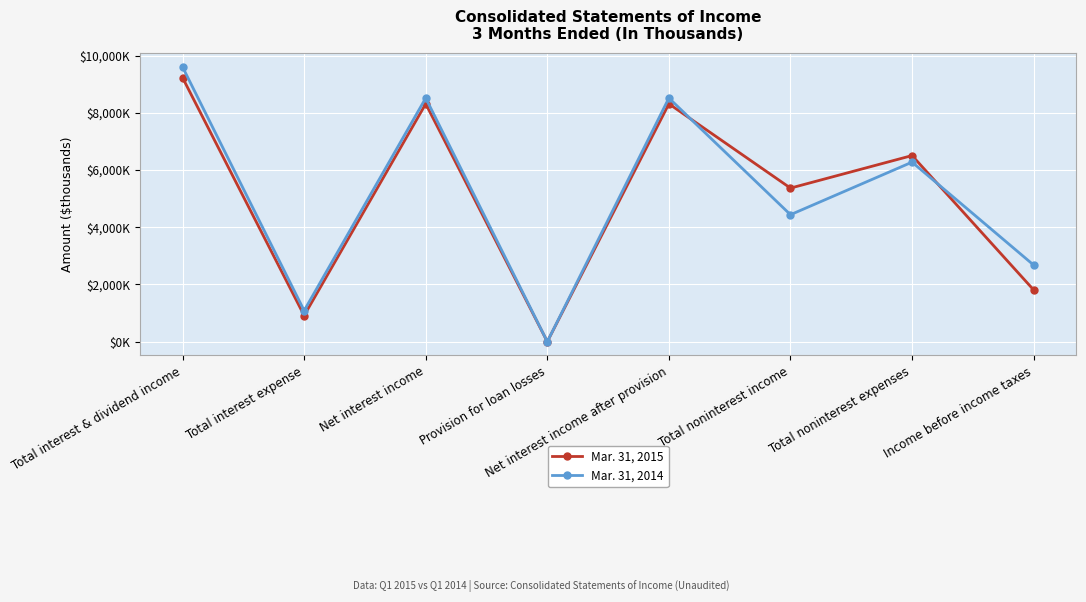

Between Total noninterest income and Total interest & dividend income, which is larger?

Total interest & dividend income